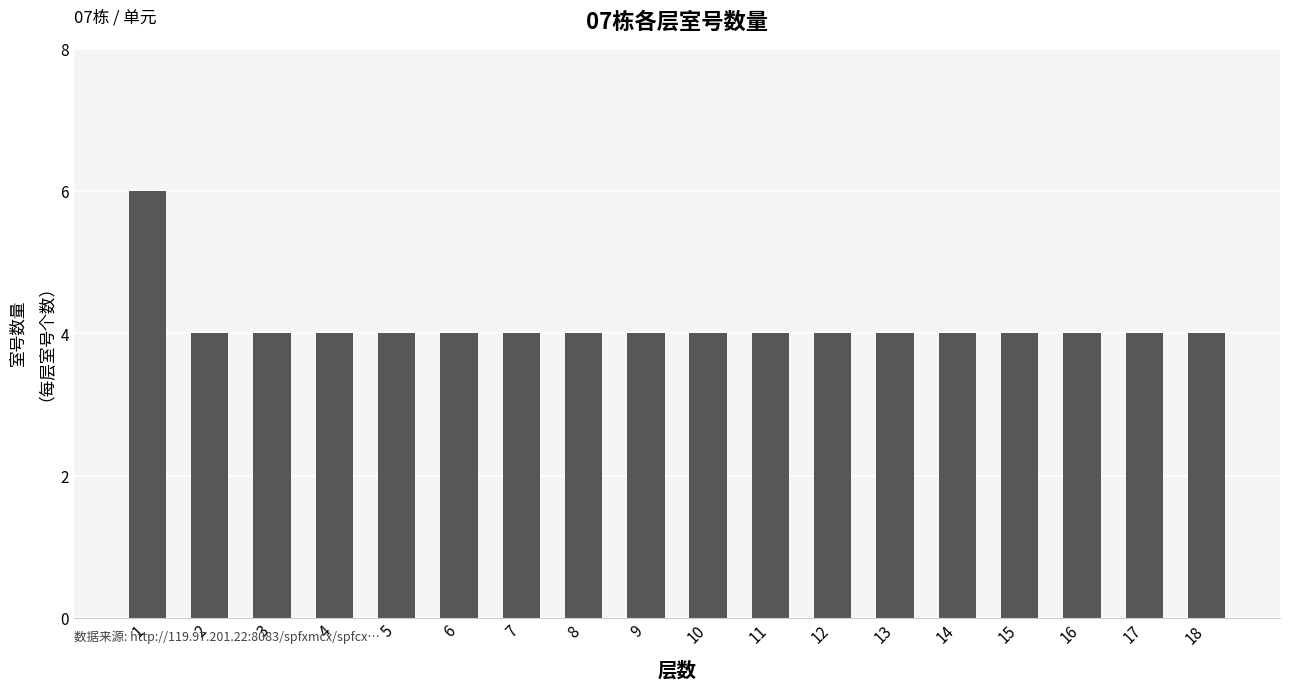

What is the maximum value shown in the chart?

6